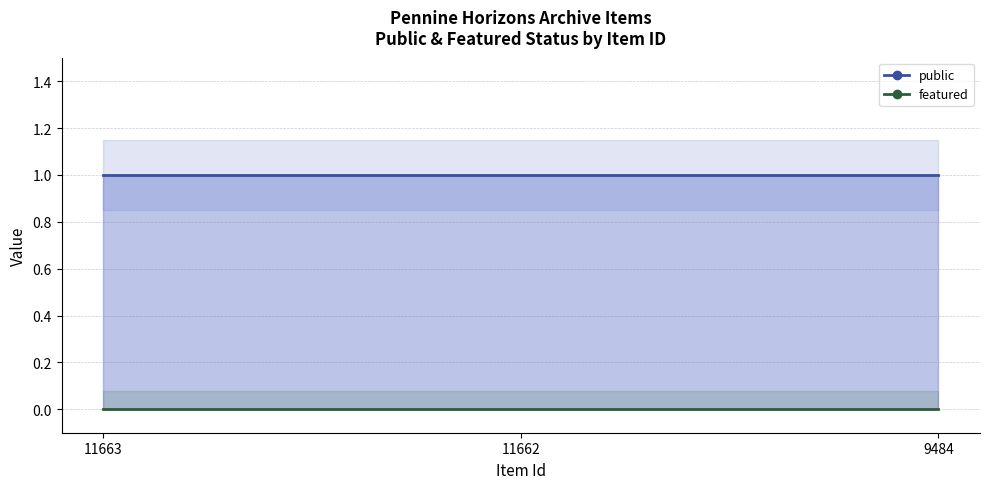

Reading left to right, what are all the values shown in this chart?

public: 1	1	1
featured: 0	0	0